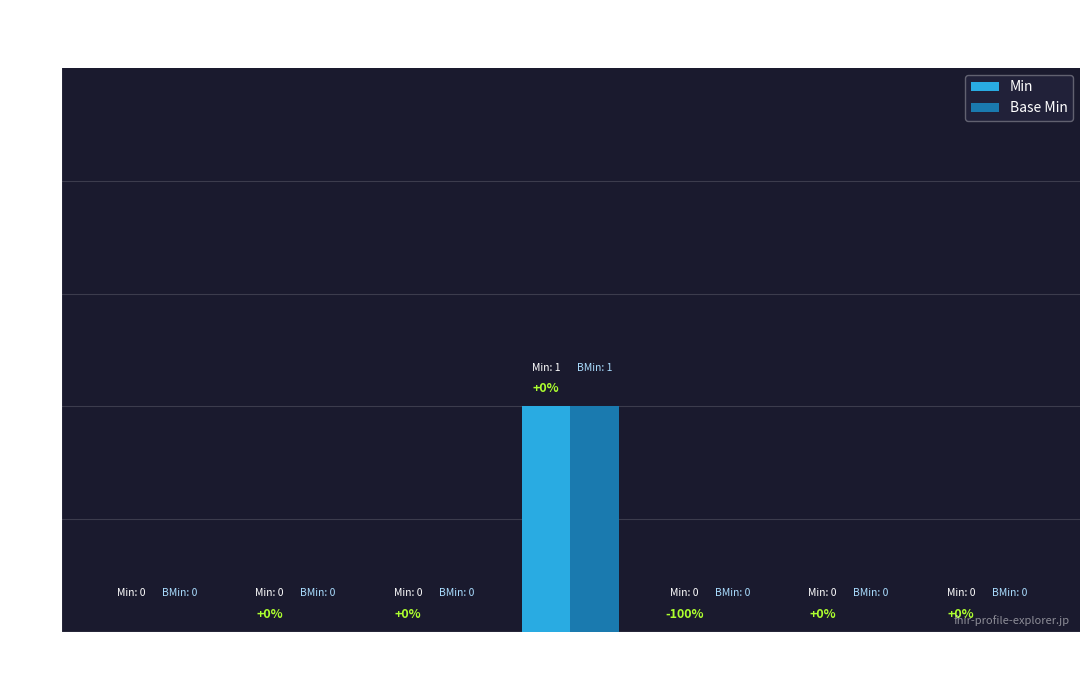

The Min series shows 0 at Extension. True or false?

True